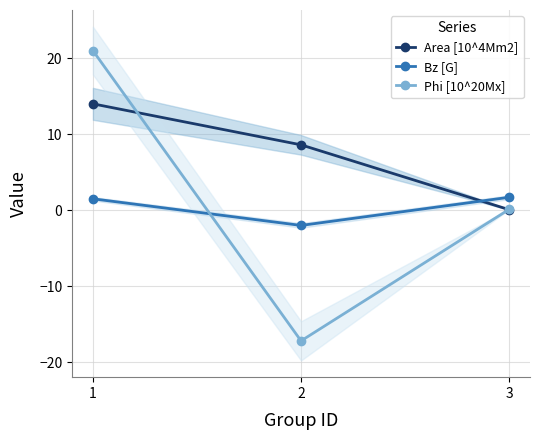

What is the value of the Phi [10^20Mx] point at the 1st from the left?

21.0